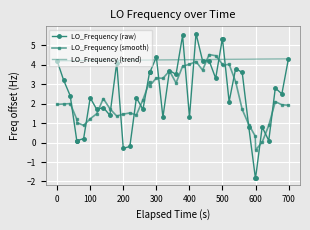

What is the minimum value shown in the chart?

-1.8